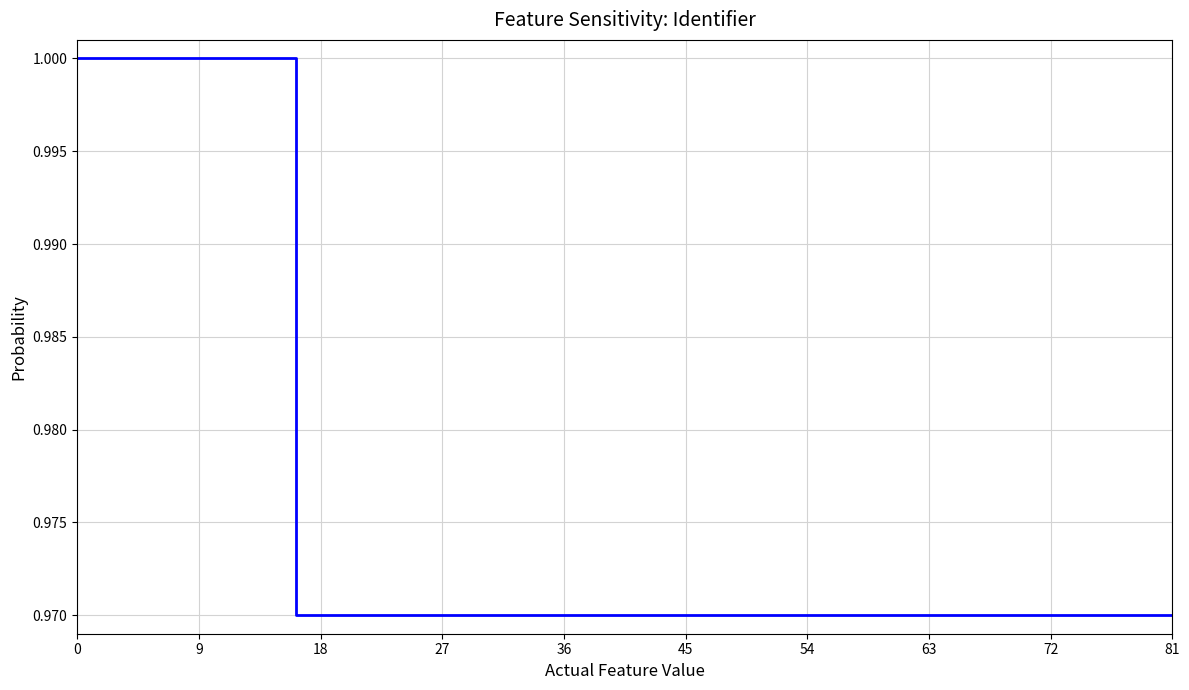

What is the sum of all values?

5.9